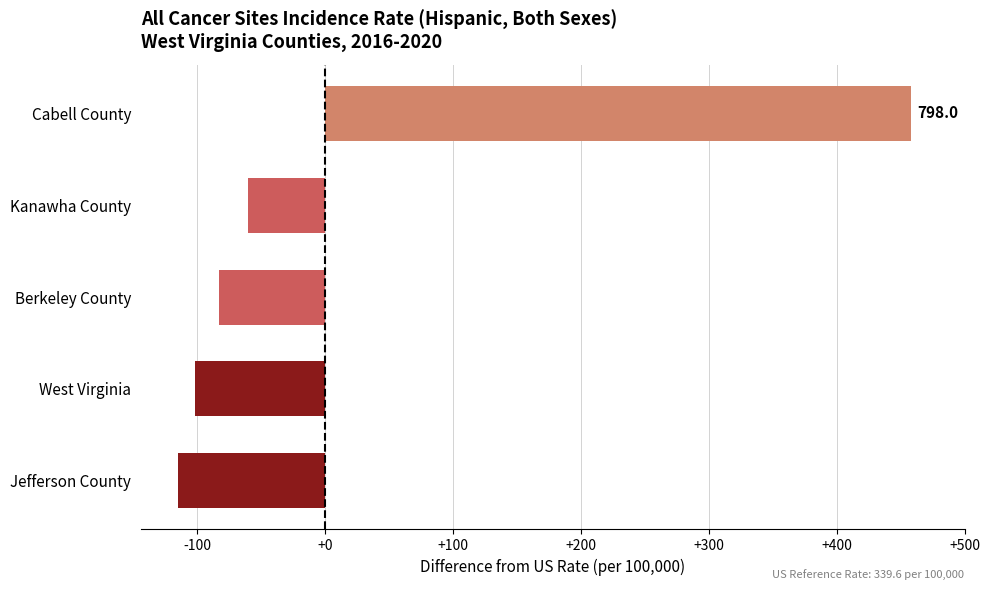

Does the chart contain any negative values?

Yes